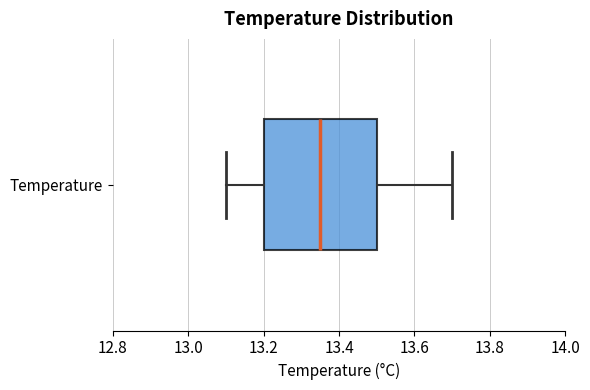

Transcribe this box plot: give where the median line is, the range the box spans, and where the two whiskers end, as read against the x-axis. The values are not printed on the chart, so give them approximately, as read against the axis.

median 13.36, box 13.20 to 13.50, whiskers 13.10 to 13.70